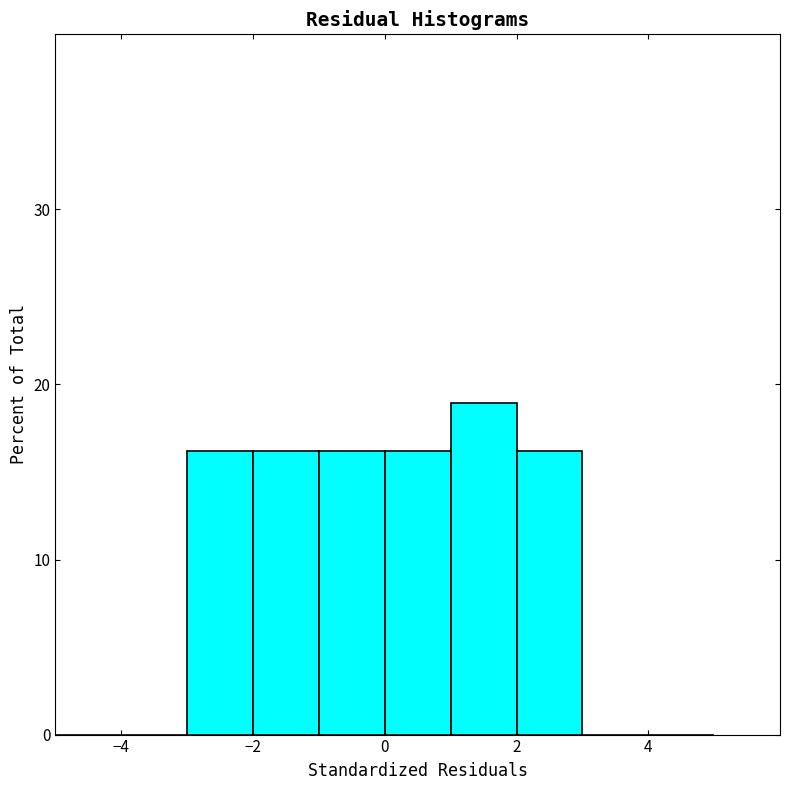

Reading left to right, list every bar in this chart as the range it spans on the x-axis followed by its height. The values are not printed on the chart, so give them approximately, as read against the axis.

-5 to -4: 0
-4 to -3: 0
-3 to -2: 16
-2 to -1: 16
-1 to 0: 16
0 to 1: 16
1 to 2: 19
2 to 3: 16
3 to 4: 0
4 to 5: 0